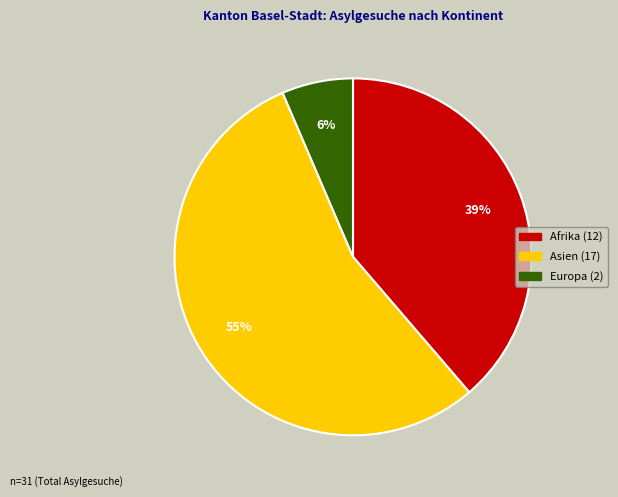

To the nearest percent, what is the average slice percentage?

33%